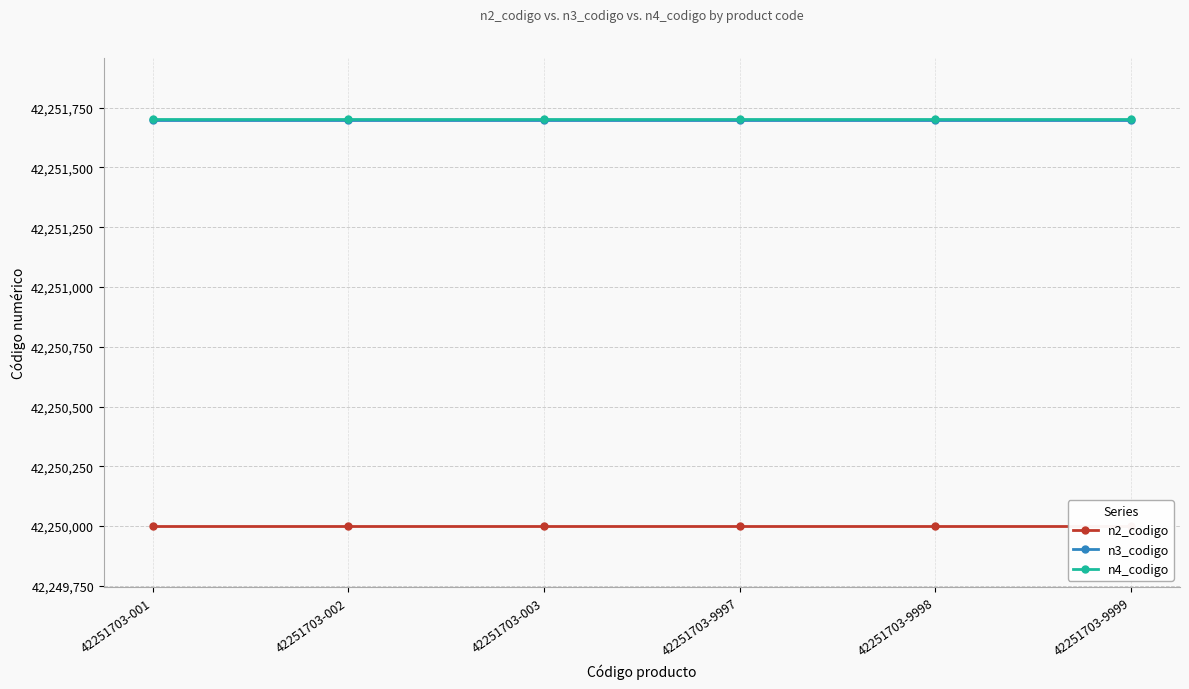

What is the difference between the highest and lowest values at 42251703-9997?

1703